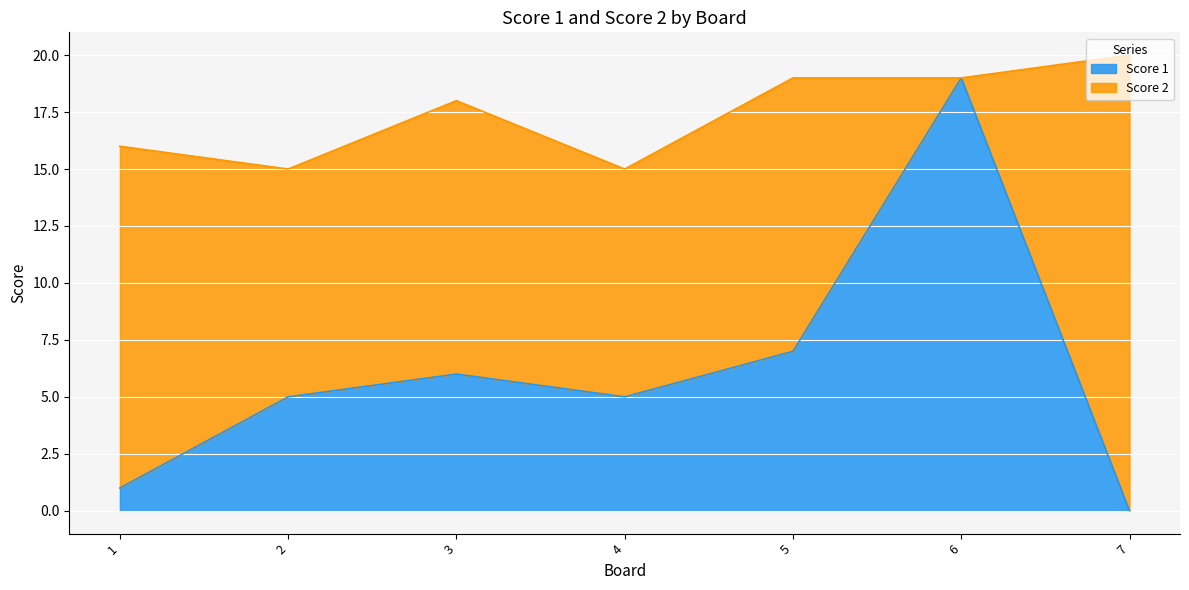

Where does the data first go above 5?

3